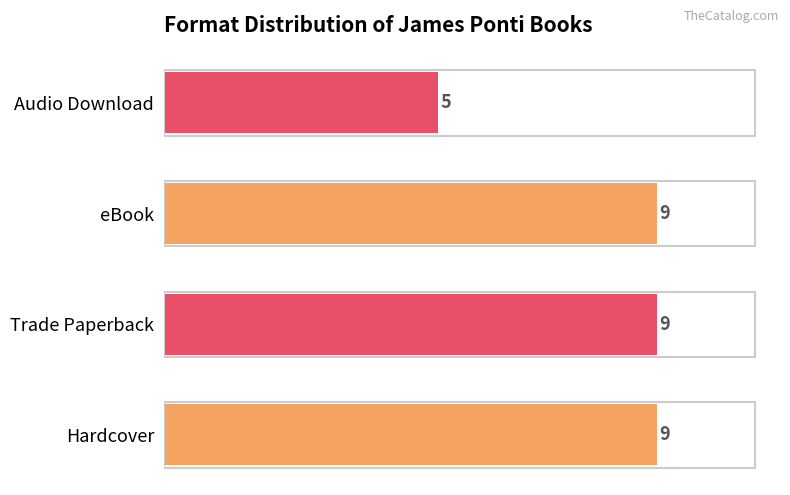

Does the chart contain any negative values?

No